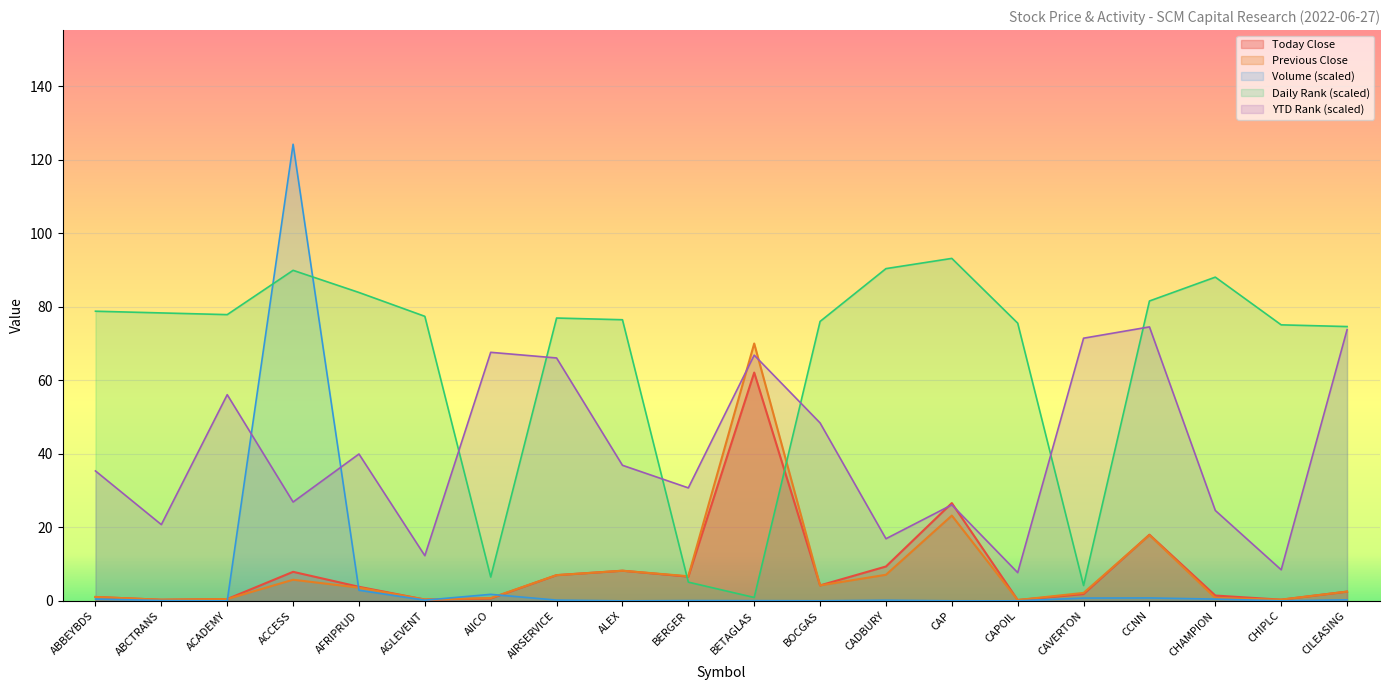

Reading left to right, transcribe all the data shown in this chart.

Today_Close: ABBEYBDS=1.1	ABCTRANS=0.3	ACADEMY=0.5	ACCESS=7.9	AFRIPRUD=3.8	AGLEVENT=0.4	AIICO=0.7	AIRSERVICE=7.0	ALEX=8.2	BERGER=6.6	BETAGLAS=62.1	BOCGAS=4.2	CADBURY=9.3	CAP=26.6	CAPOIL=0.2	CAVERTON=1.9	CCNN=18.0	CHAMPION=1.4	CHIPLC=0.3	CILEASING=2.5
Previous_Close: ABBEYBDS=1.1	ABCTRANS=0.3	ACADEMY=0.5	ACCESS=5.8	AFRIPRUD=3.6	AGLEVENT=0.4	AIICO=0.8	AIRSERVICE=7.0	ALEX=8.2	BERGER=6.7	BETAGLAS=70.0	BOCGAS=4.2	CADBURY=7.1	CAP=23.2	CAPOIL=0.2	CAVERTON=2.2	CCNN=17.9	CHAMPION=0.8	CHIPLC=0.3	CILEASING=2.5
Volume: ABBEYBDS=0.5	ABCTRANS=0.1	ACADEMY=0.0	ACCESS=124.2	AFRIPRUD=2.9	AGLEVENT=0.2	AIICO=1.8	AIRSERVICE=0.2	ALEX=0.0	BERGER=0.1	BETAGLAS=0.1	BOCGAS=0.0	CADBURY=0.2	CAP=0.0	CAPOIL=0.0	CAVERTON=0.8	CCNN=0.8	CHAMPION=0.5	CHIPLC=0.0	CILEASING=0.3
Daily_Rank: ABBEYBDS=78.8	ABCTRANS=78.3	ACADEMY=77.9	ACCESS=89.9	AFRIPRUD=83.9	AGLEVENT=77.4	AIICO=6.5	AIRSERVICE=76.9	ALEX=76.5	BERGER=5.1	BETAGLAS=0.9	BOCGAS=76.0	CADBURY=90.4	CAP=93.2	CAPOIL=75.5	CAVERTON=4.2	CCNN=81.6	CHAMPION=88.1	CHIPLC=75.1	CILEASING=74.6
YTD_Rank: ABBEYBDS=35.3	ABCTRANS=20.7	ACADEMY=56.1	ACCESS=26.9	AFRIPRUD=39.9	AGLEVENT=12.3	AIICO=67.6	AIRSERVICE=66.1	ALEX=36.9	BERGER=30.7	BETAGLAS=66.8	BOCGAS=48.4	CADBURY=16.9	CAP=26.1	CAPOIL=7.7	CAVERTON=71.4	CCNN=74.5	CHAMPION=24.6	CHIPLC=8.5	CILEASING=73.8